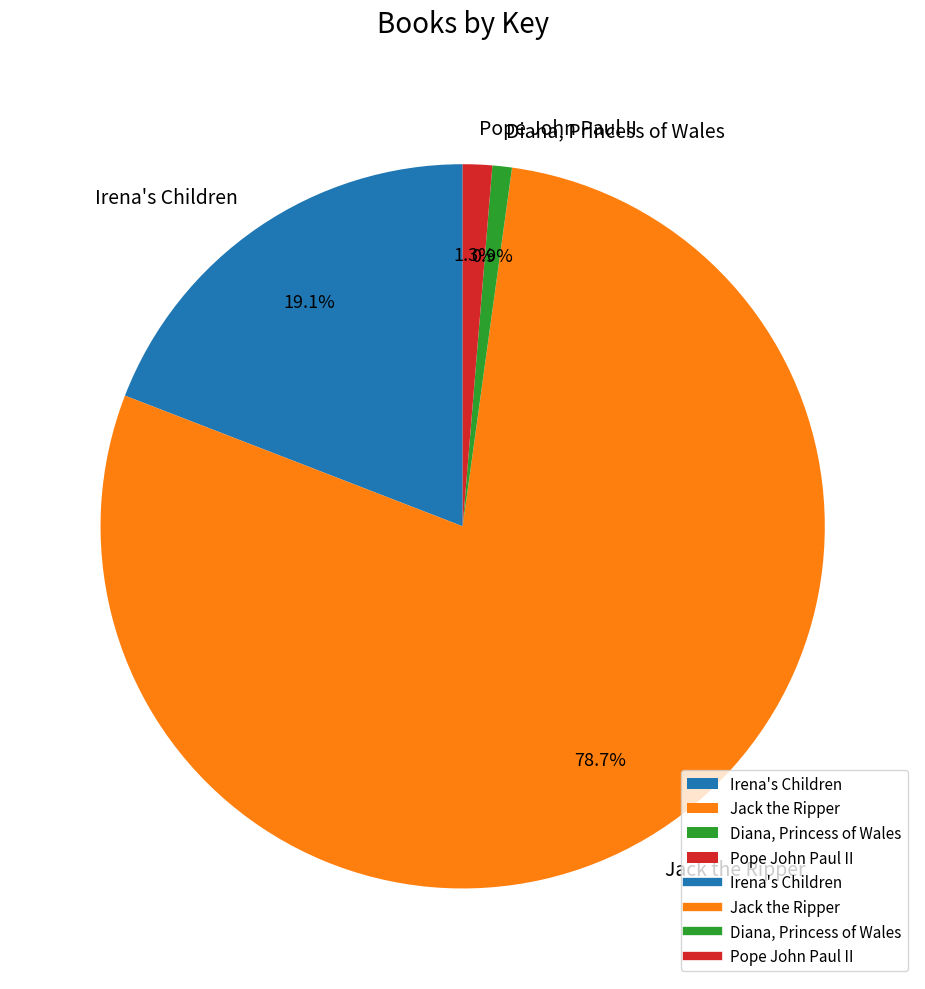

The Irena's Children slice represents 19% of the pie. True or false?

True